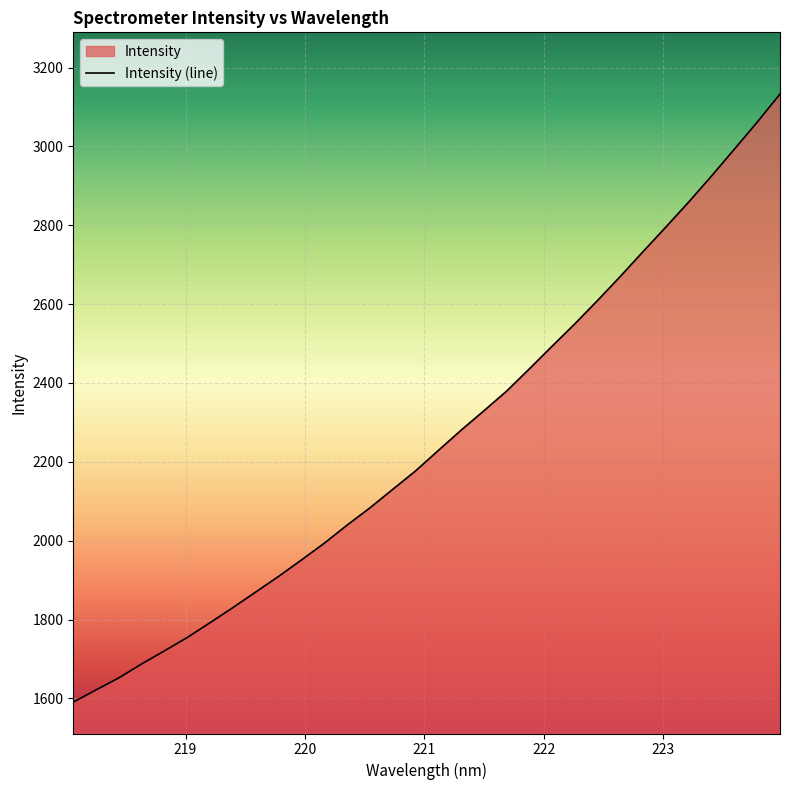

Is it true that the value at 219.7801 is 2833.7?

False